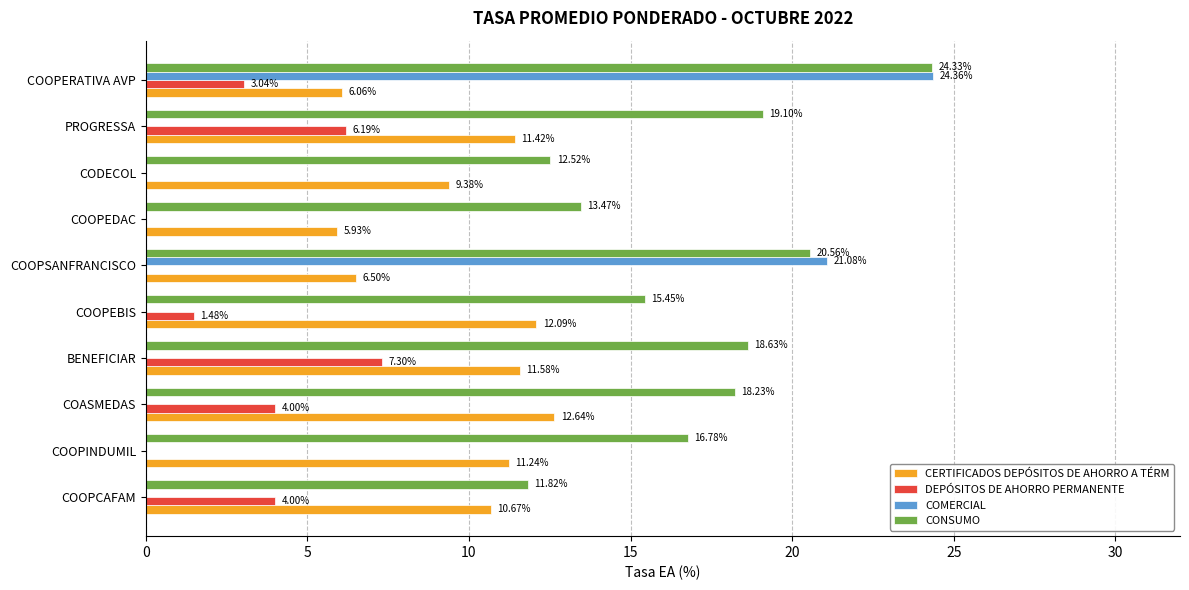

Between COOPCAFAM and COOPEBIS, which series saw the biggest shift?

CONSUMO